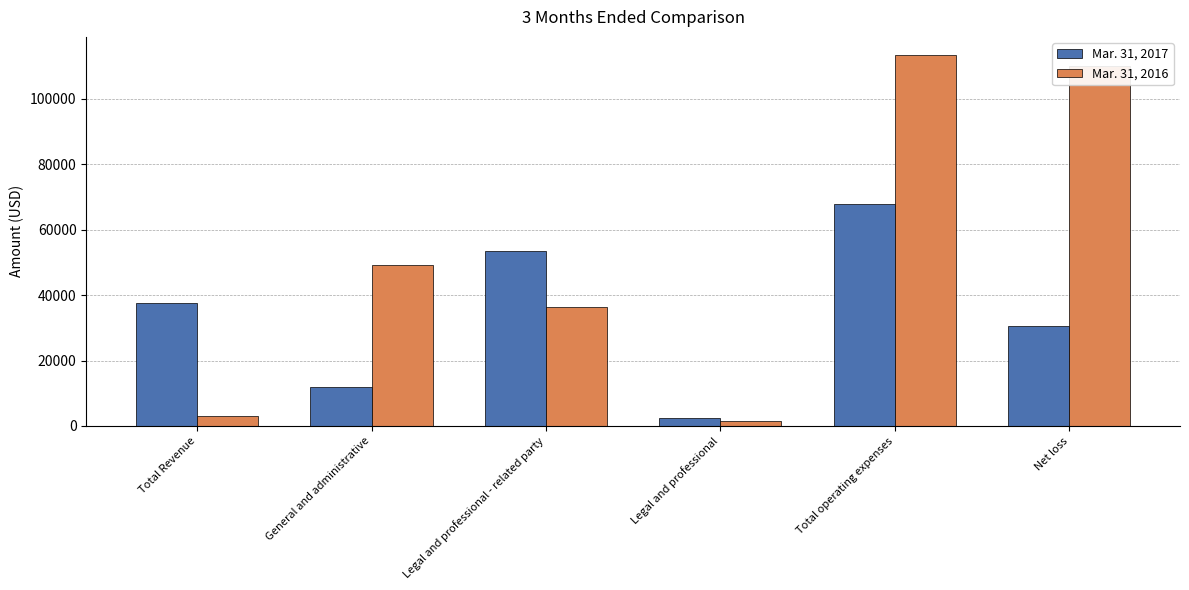

At which label does Mar. 31, 2016 reach its peak?

Total operating expenses